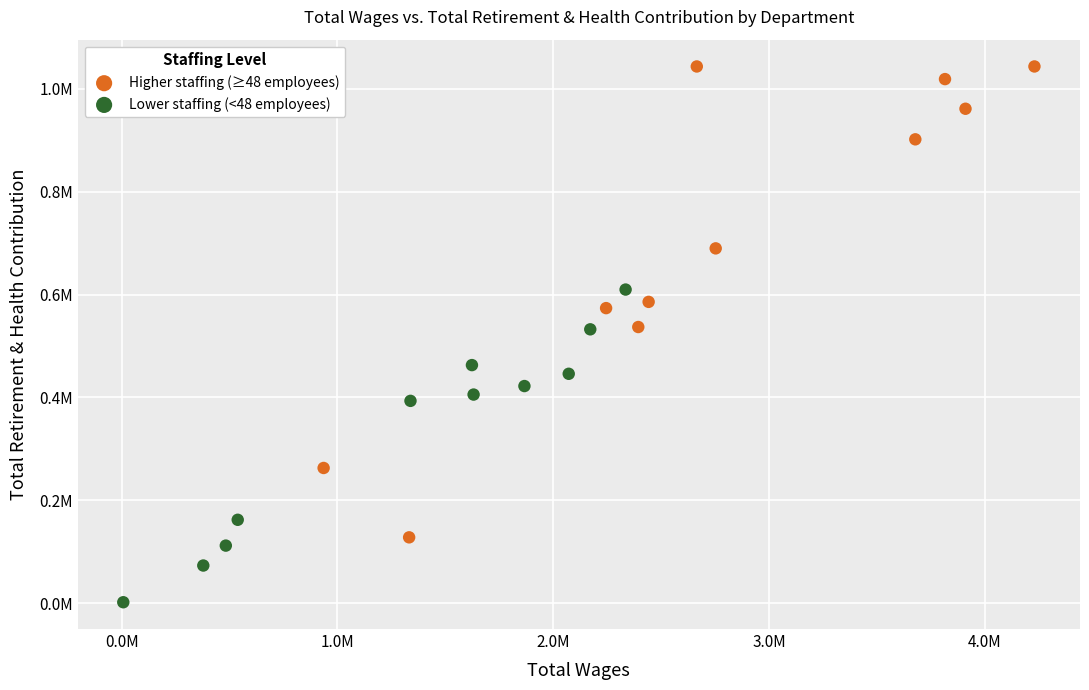

Which series contains the lowest Y value?

Lower staffing (<48 employees)